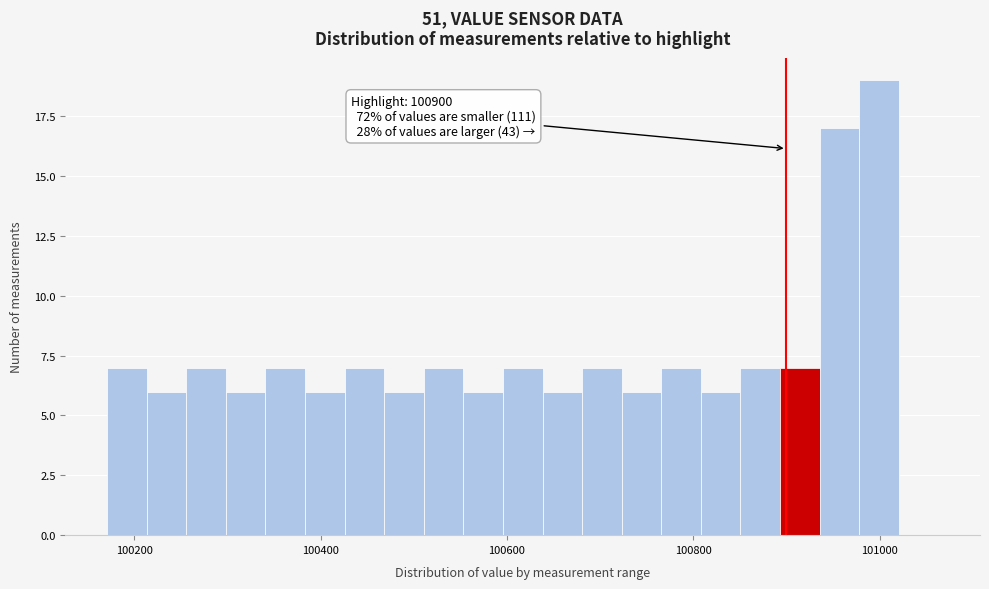

Around what value on the x-axis is the tallest bar? Give the approximate position of its centre, as read against the axis.

101000